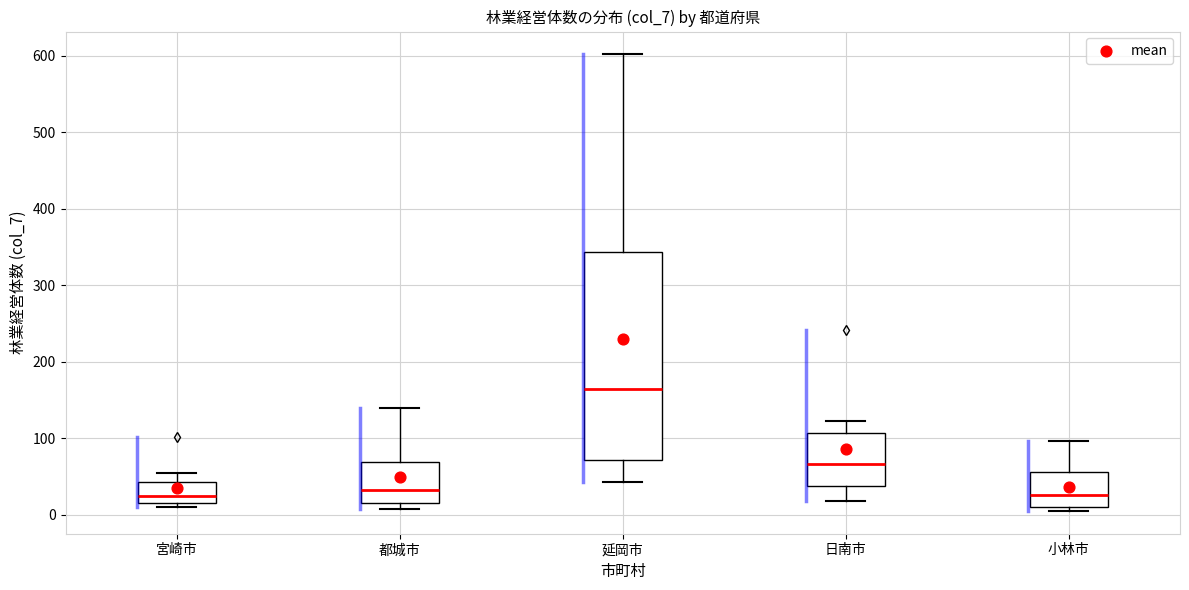

Which box has the highest median line?

延岡市